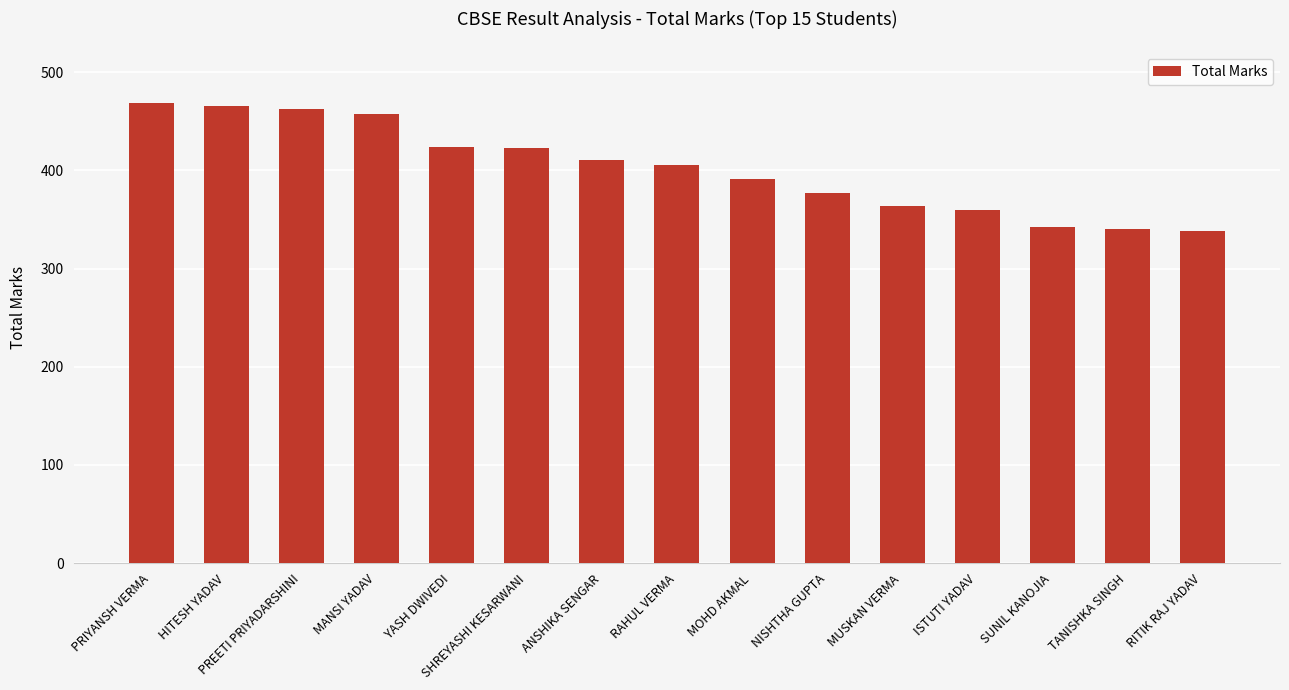

What is the value of the 1st bar from the left?

469